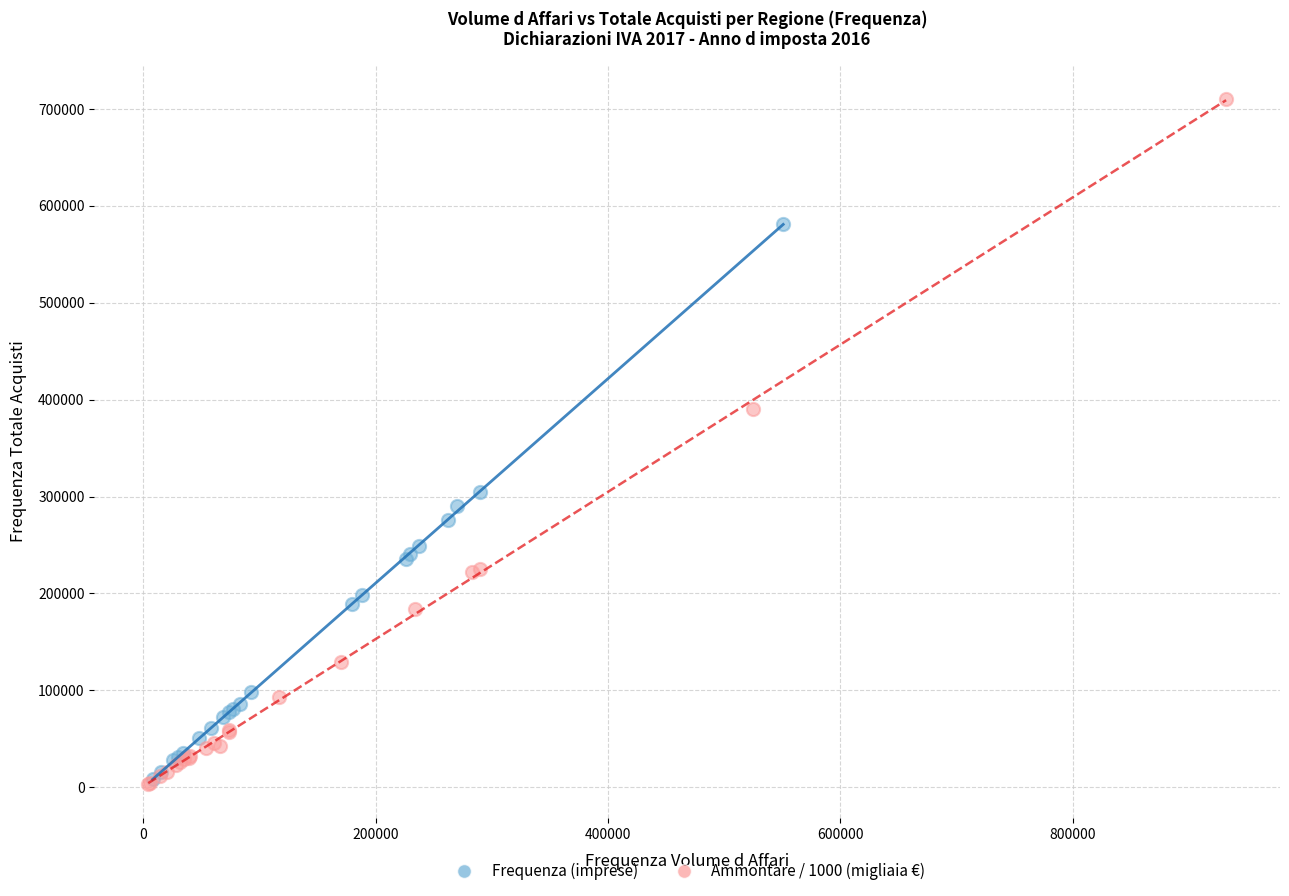

Which series contains the highest Y value?

Ammontare / 1000 (migliaia €)